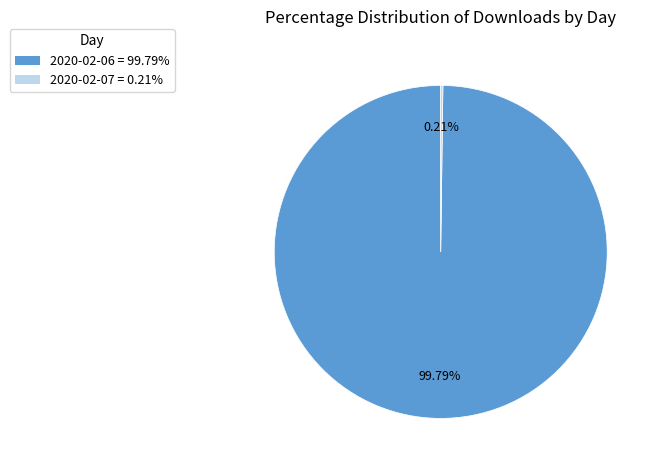

To the nearest percent, what is the average slice percentage?

50%